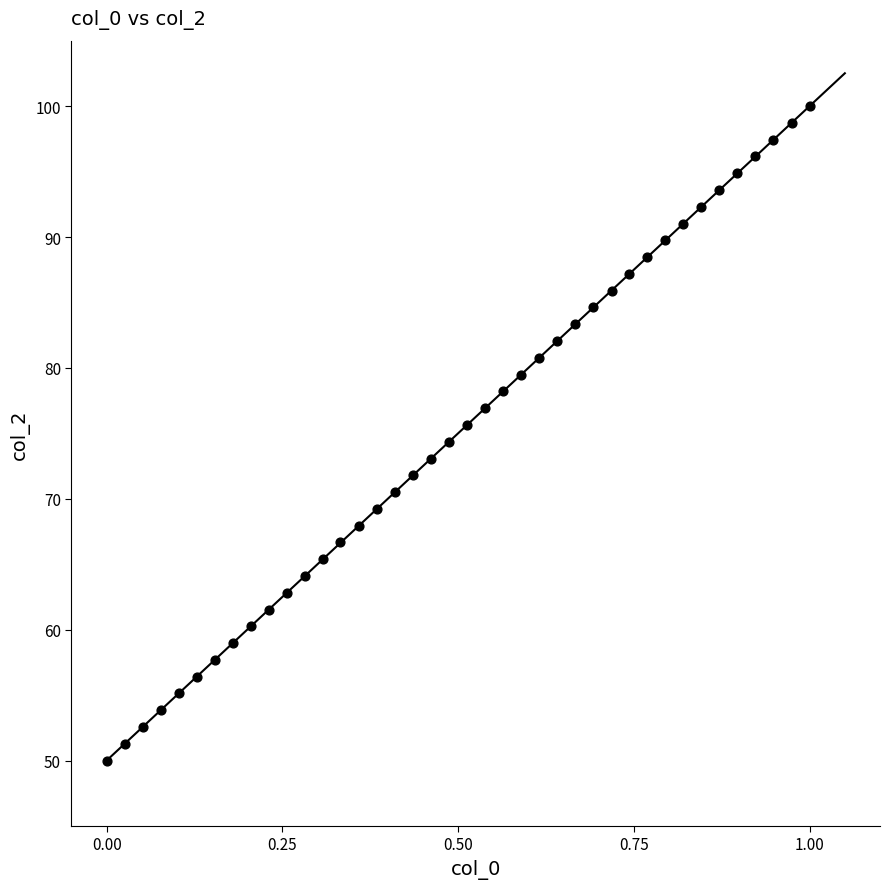

What is the range of X values (max minus min)?

1.0